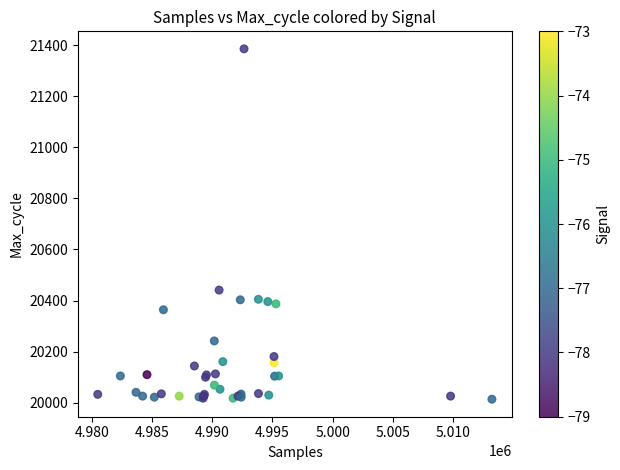

What Y value in the scatter plot is closest to 20699?

20441